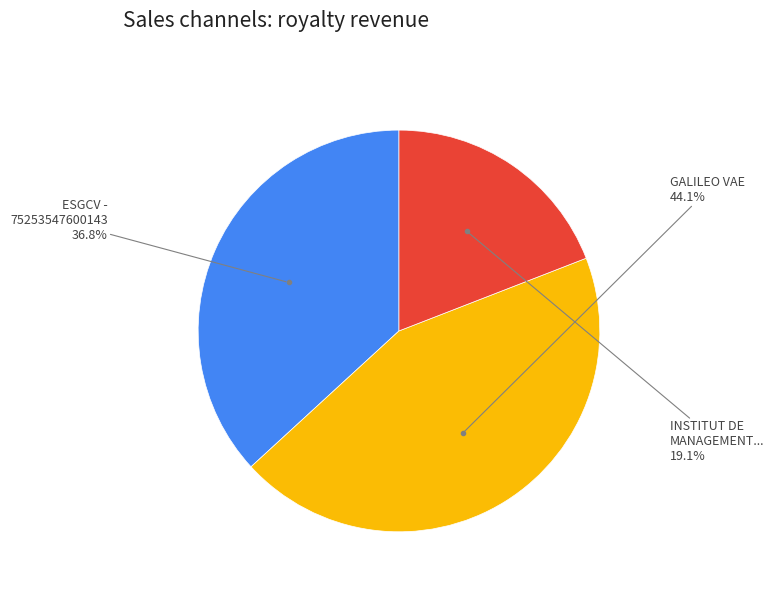

Is there any slice that represents more than half of the pie?

No